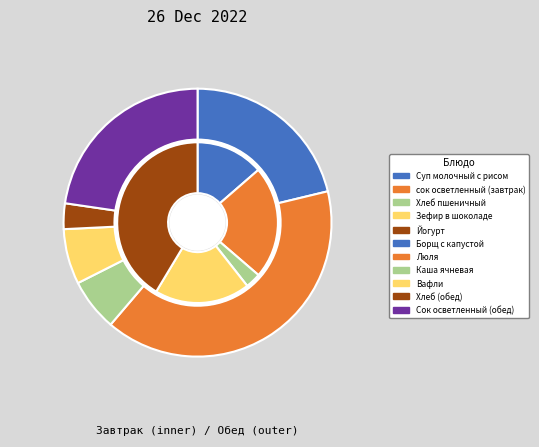

Is there any slice that represents more than half of the pie?

No